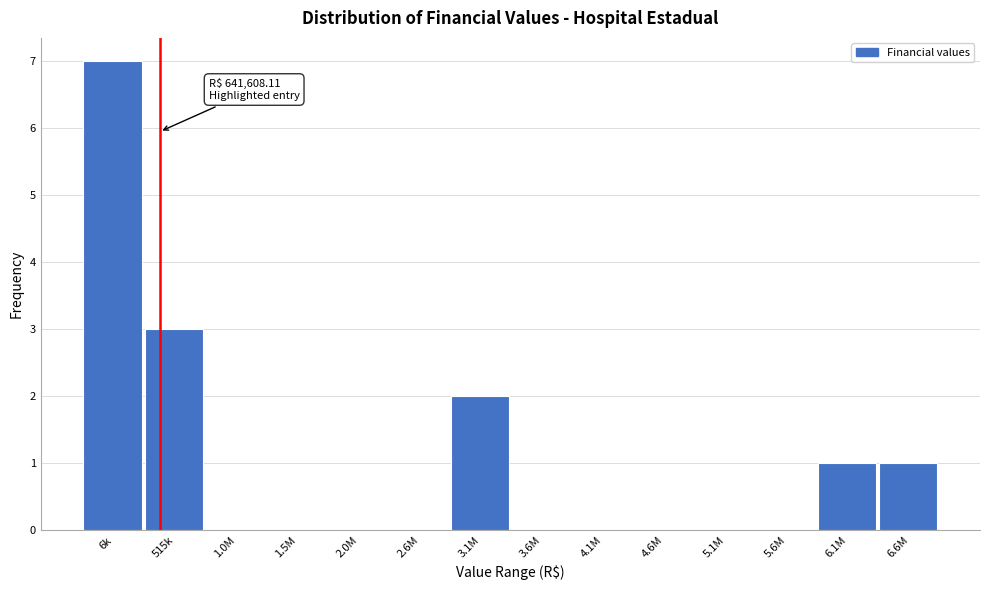

Reading left to right, transcribe all the data shown in this chart.

6k=7	515k=3	1.0M=0	1.5M=0	2.0M=0	2.6M=0	3.1M=2	3.6M=0	4.1M=0	4.6M=0	5.1M=0	5.6M=0	6.1M=1	6.6M=1